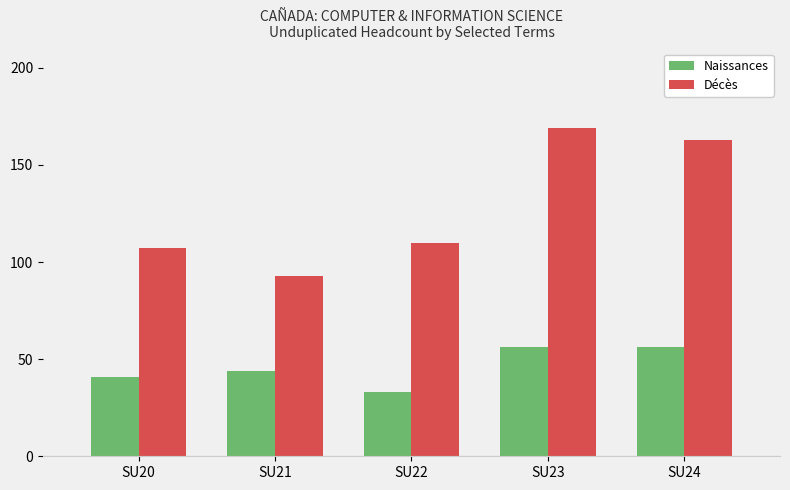

Rank the series by their maximum value, from highest to lowest.

Décès, Naissances